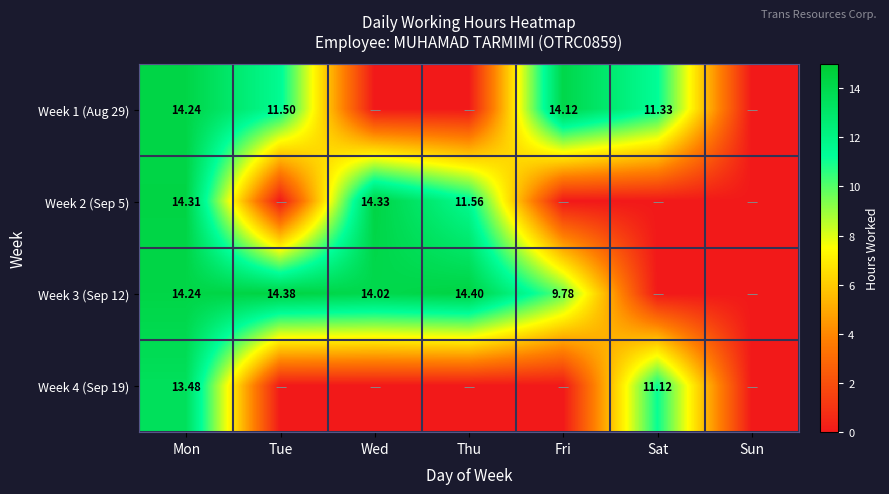

Is the value of Week 3 (Sep 12) at Wed greater than the value of Week 4 (Sep 19) at Mon?

Yes